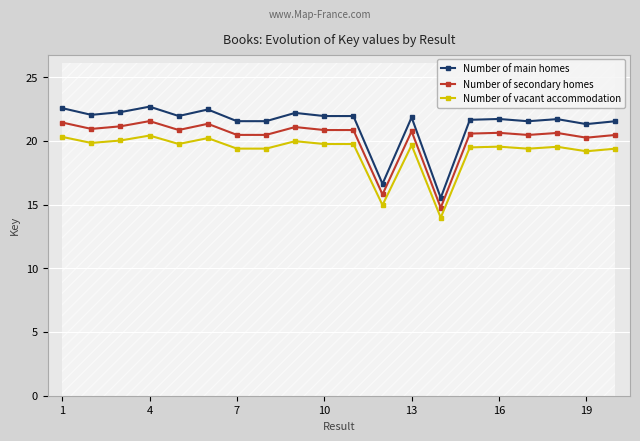

List the series in order of their peak value, highest first.

Number of main homes, Number of secondary homes, Number of vacant accommodation